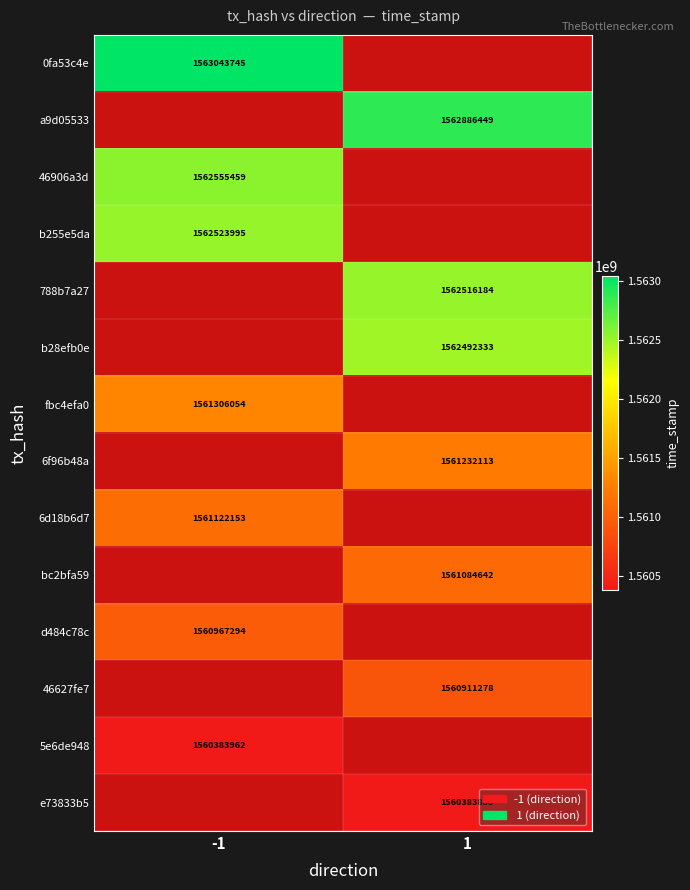

The b255e5da series shows 1562523995 at -1. True or false?

True